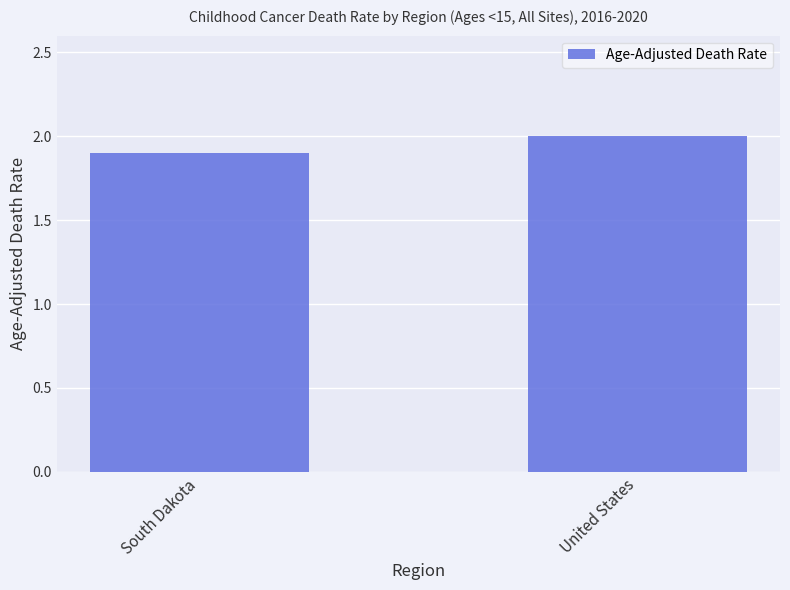

Approximately how many times larger is the value at United States compared to South Dakota?

1.1